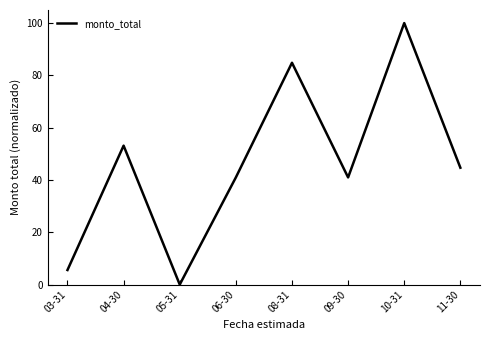

What is the average value?

46.3